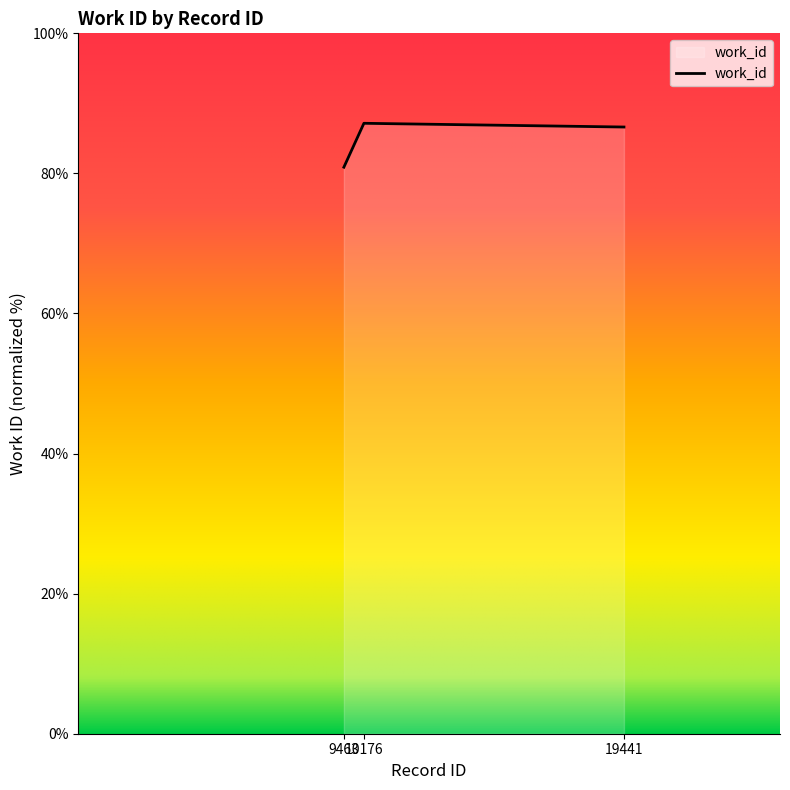

What is the difference between the maximum and second lowest values?

0.5